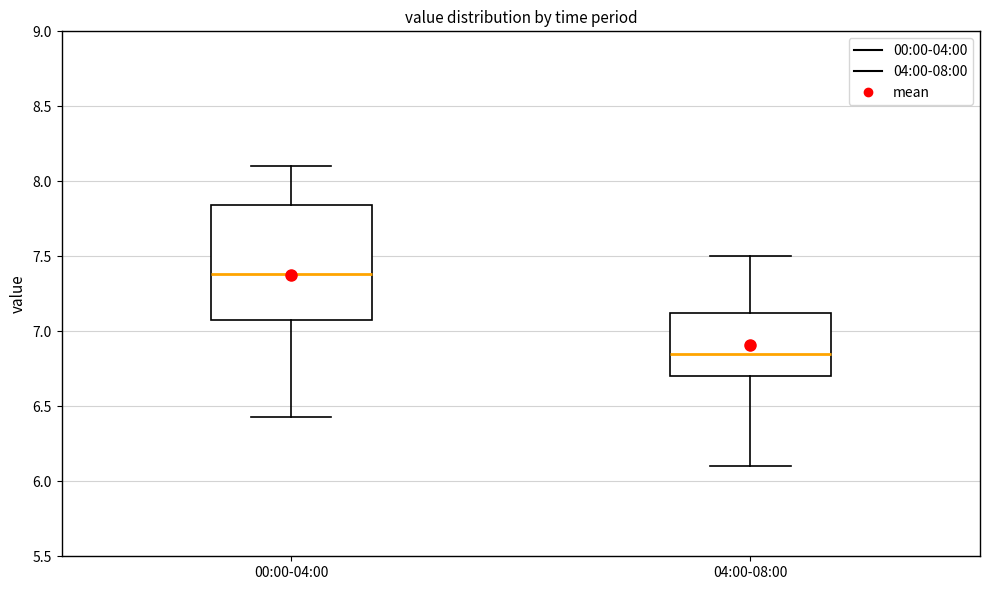

Where does the lower whisker of the box for 04:00-08:00 end on the y-axis? The values are not printed on the chart, so give them approximately, as read against the axis.

6.10